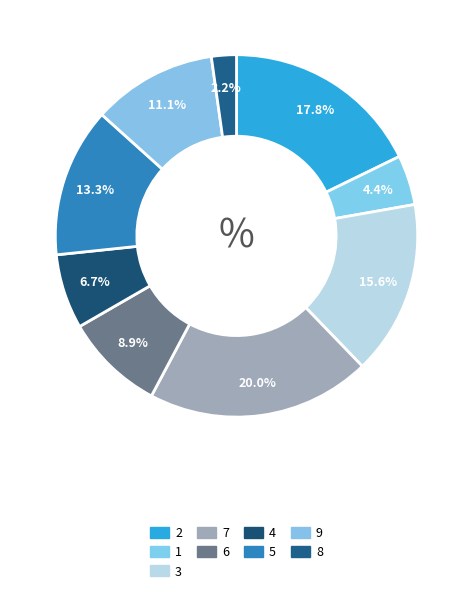

To the nearest percent, what is the combined percentage of 7 and 6?

29%